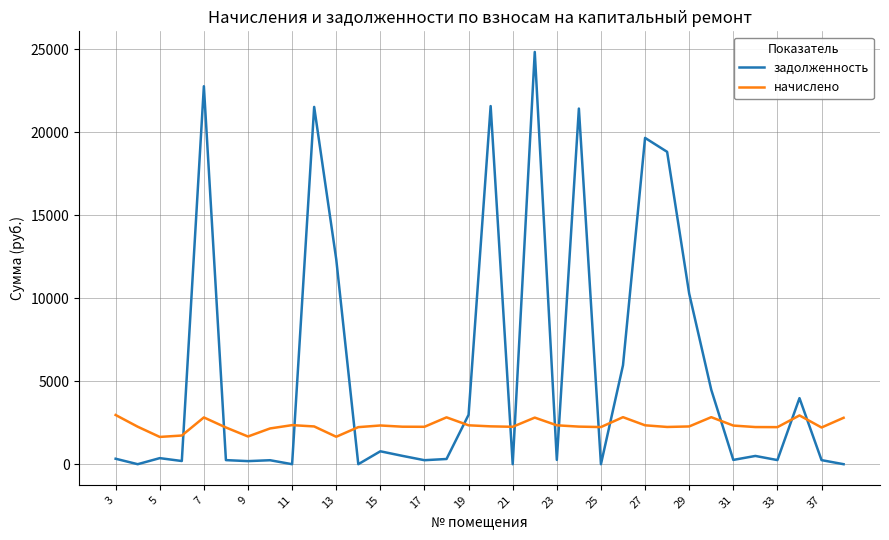

What is the maximum value shown in the chart?

24833.7